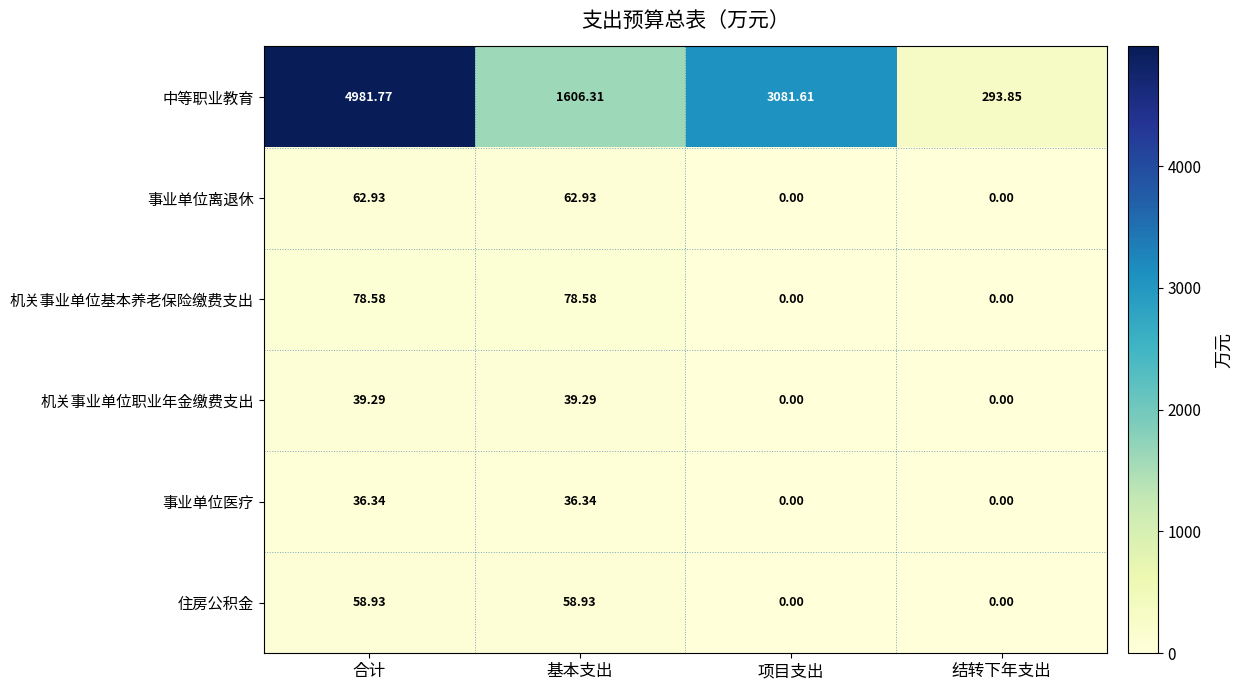

Where does the 机关事业单位职业年金缴费支出 series first go above 39?

合计